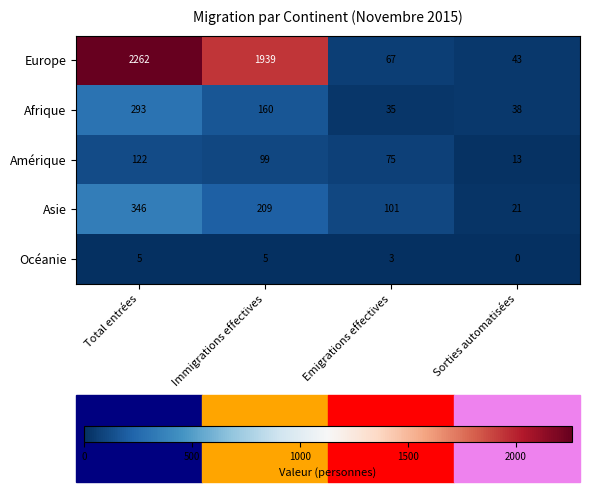

What value does the Océanie series have at Immigrations effectives?

5